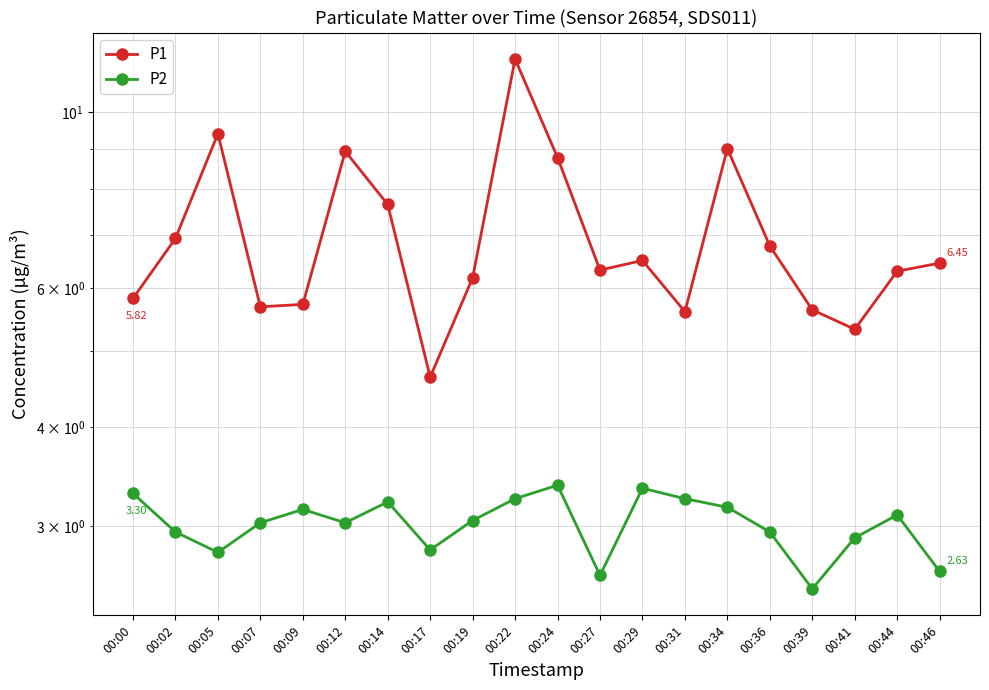

What are all the series names shown in the legend?

P1, P2